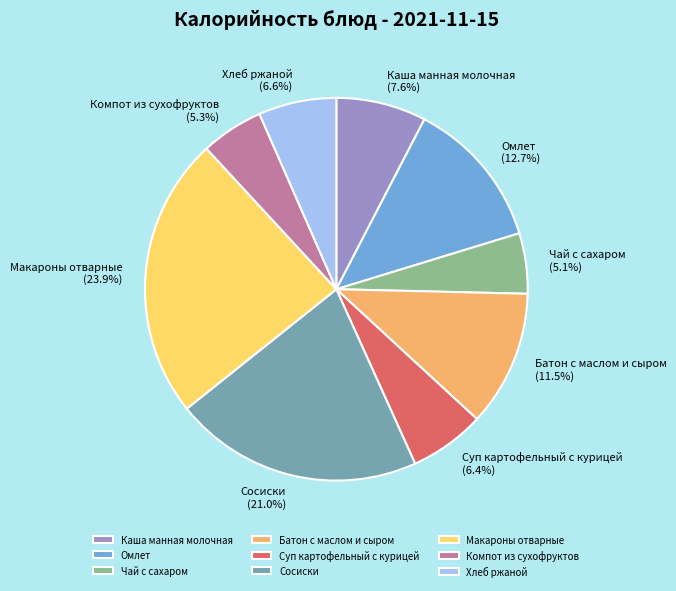

Approximately how many times larger is the value at Хлеб ржаной compared to Батон с маслом и сыром?

0.6